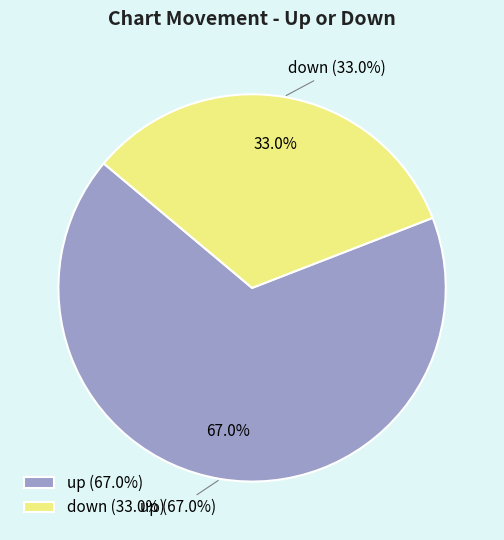

Is the sum of up and down greater than half?

Yes